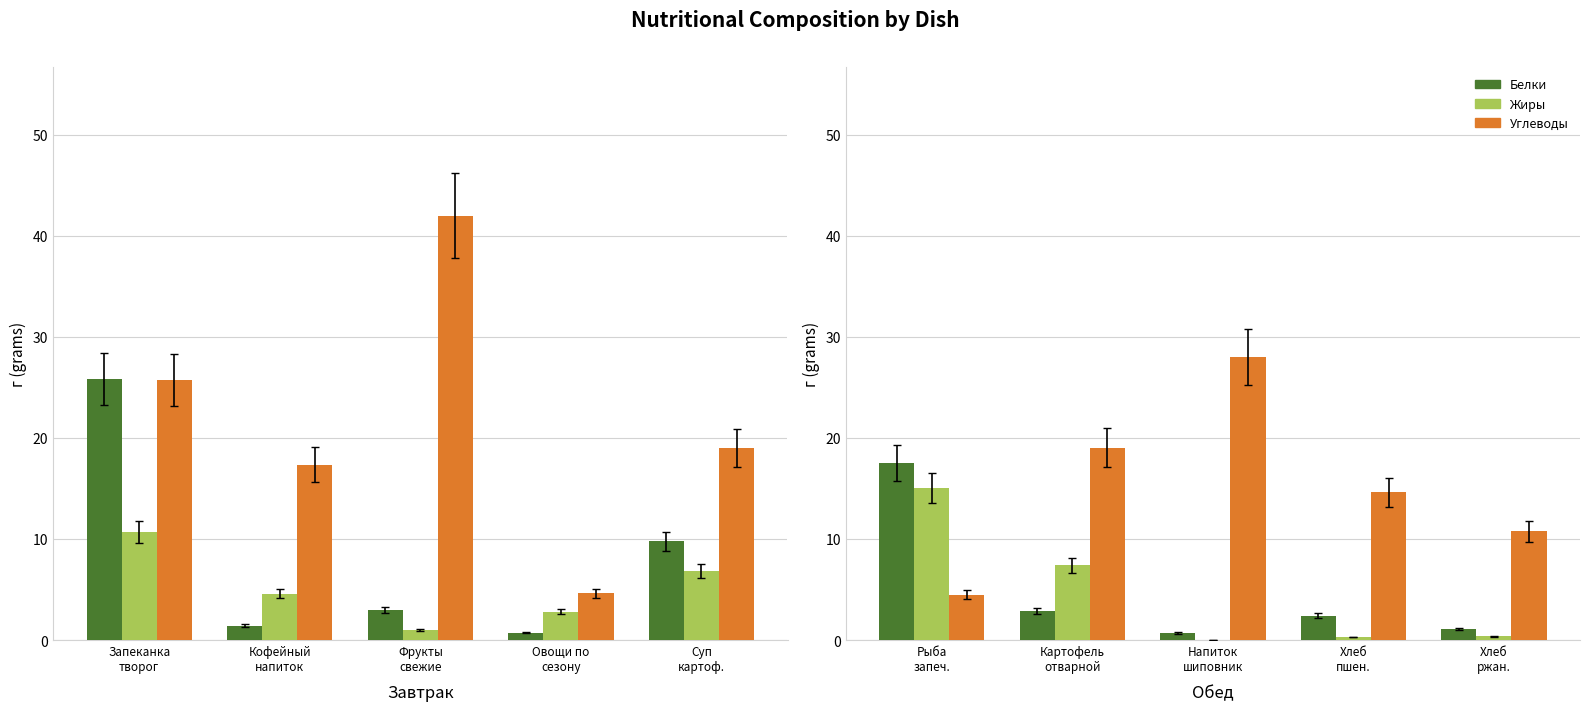

List the series in order of their peak value, highest first.

Углеводы, Белки, Жиры